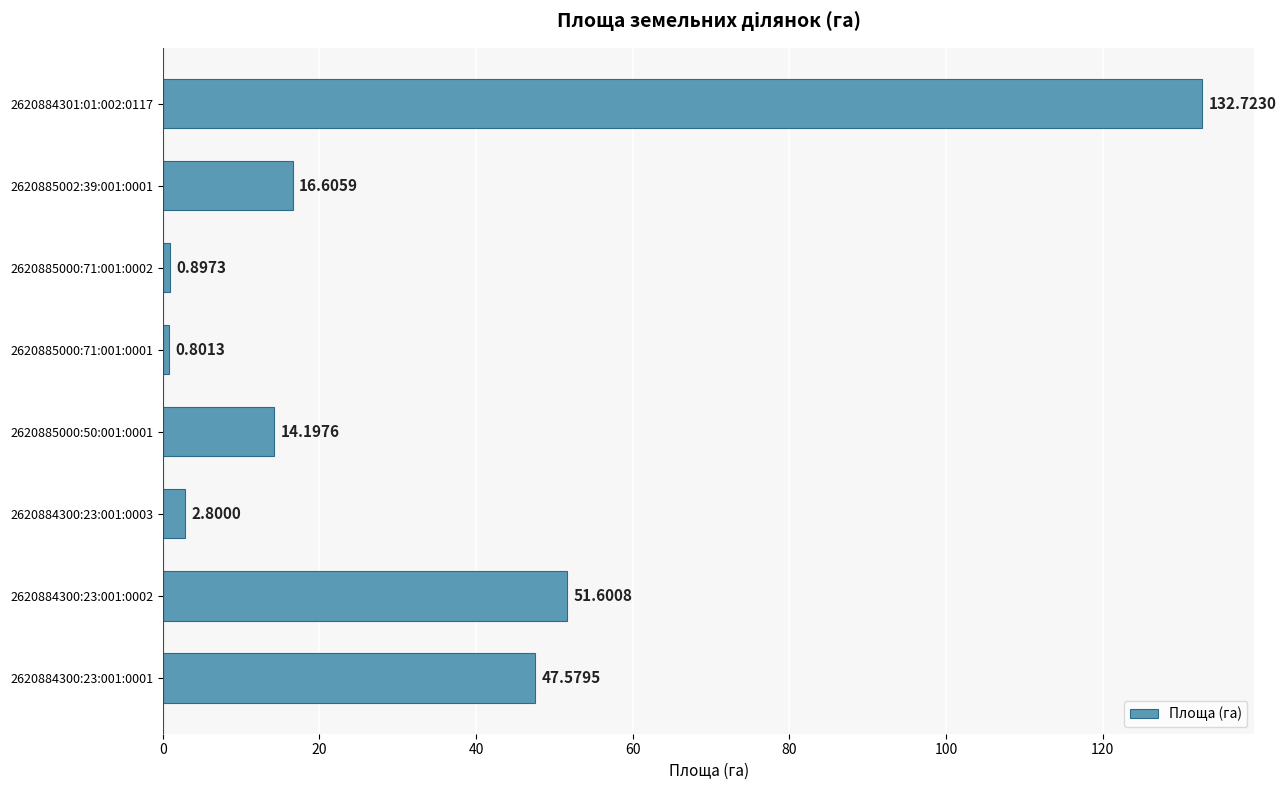

How many data points are less than 16?

4